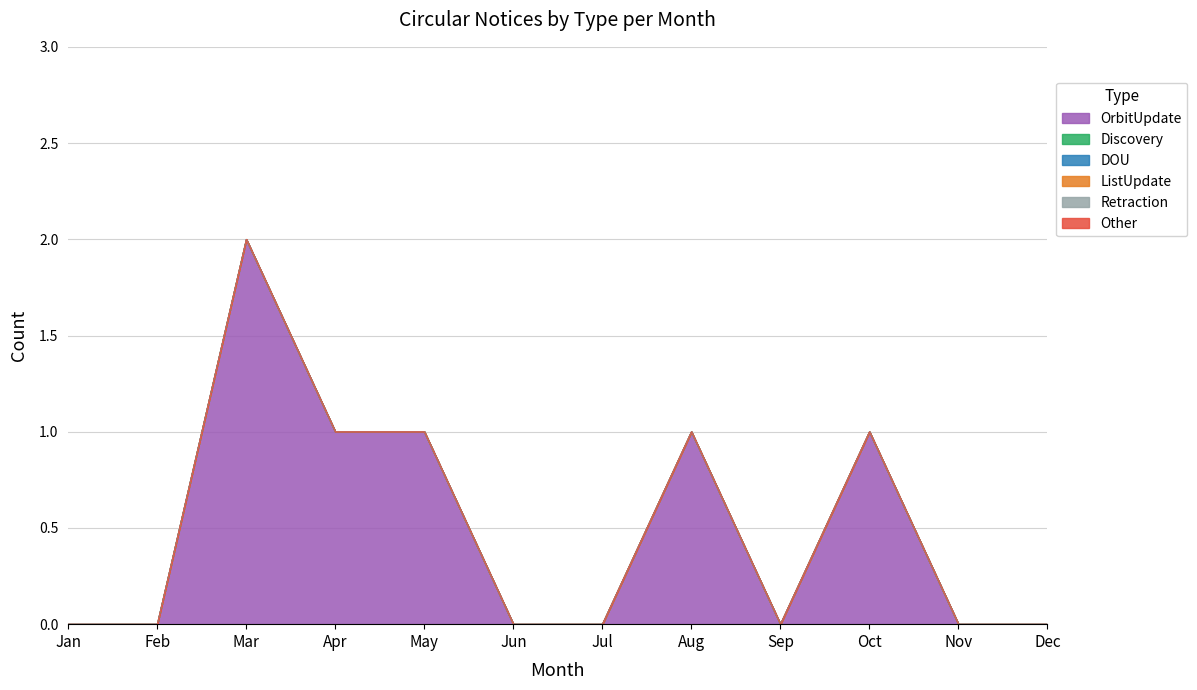

Reading left to right, extract all data points from this chart.

OrbitUpdate: Jan=0	Feb=0	Mar=2	Apr=1	May=1	Jun=0	Jul=0	Aug=1	Sep=0	Oct=1	Nov=0	Dec=0
Discovery: Jan=0	Feb=0	Mar=0	Apr=0	May=0	Jun=0	Jul=0	Aug=0	Sep=0	Oct=0	Nov=0	Dec=0
DOU: Jan=0	Feb=0	Mar=0	Apr=0	May=0	Jun=0	Jul=0	Aug=0	Sep=0	Oct=0	Nov=0	Dec=0
ListUpdate: Jan=0	Feb=0	Mar=0	Apr=0	May=0	Jun=0	Jul=0	Aug=0	Sep=0	Oct=0	Nov=0	Dec=0
Retraction: Jan=0	Feb=0	Mar=0	Apr=0	May=0	Jun=0	Jul=0	Aug=0	Sep=0	Oct=0	Nov=0	Dec=0
Other: Jan=0	Feb=0	Mar=0	Apr=0	May=0	Jun=0	Jul=0	Aug=0	Sep=0	Oct=0	Nov=0	Dec=0